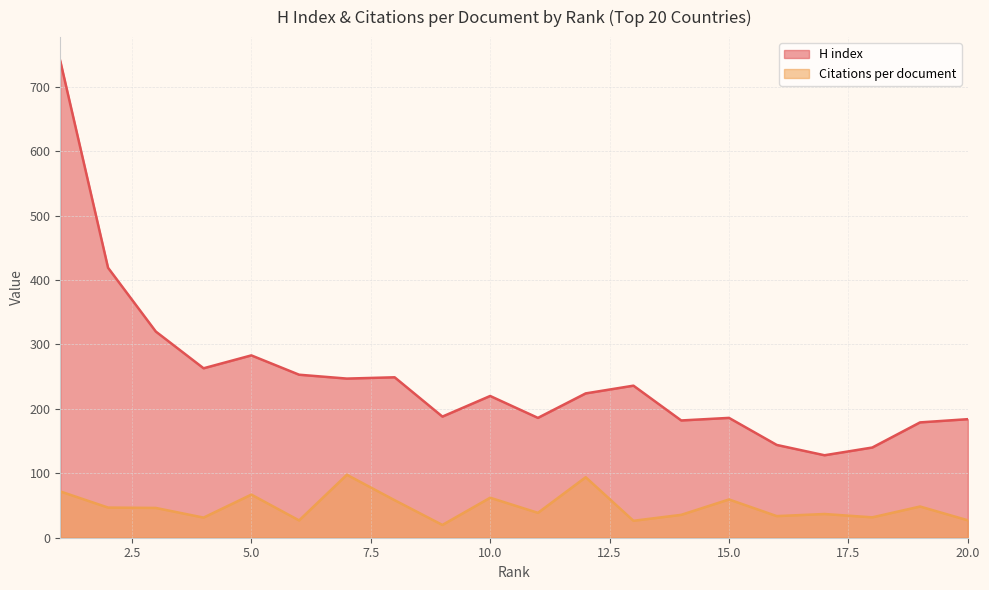

Reading right to left, extract all data points from this chart.

H index: 20=184.0	19=179.0	18=140.0	17=128.0	16=144.0	15=186.0	14=182.0	13=236.0	12=224.0	11=186.0	10=220.0	9=188.0	8=249.0	7=247.0	6=253.0	5=283.0	4=263.0	3=320.0	2=419.0	1=740.0
Citations per document: 20=27.0	19=48.4	18=31.6	17=36.8	16=33.5	15=59.4	14=35.5	13=26.3	12=93.9	11=38.6	10=62.1	9=19.8	8=58.2	7=97.7	6=26.8	5=66.9	4=31.2	3=46.2	2=46.8	1=71.8